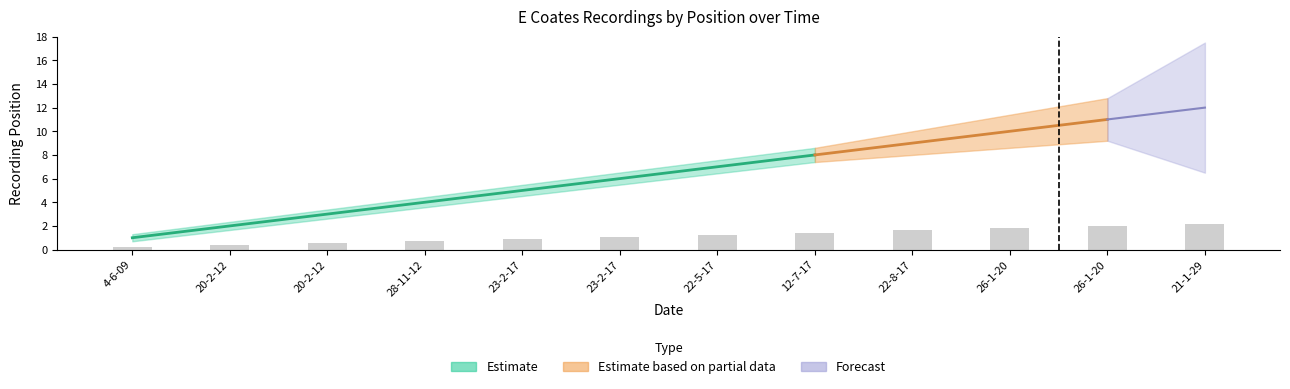

What is the ratio of the value at 12-7-17 to the value at 21-1-29?

0.7